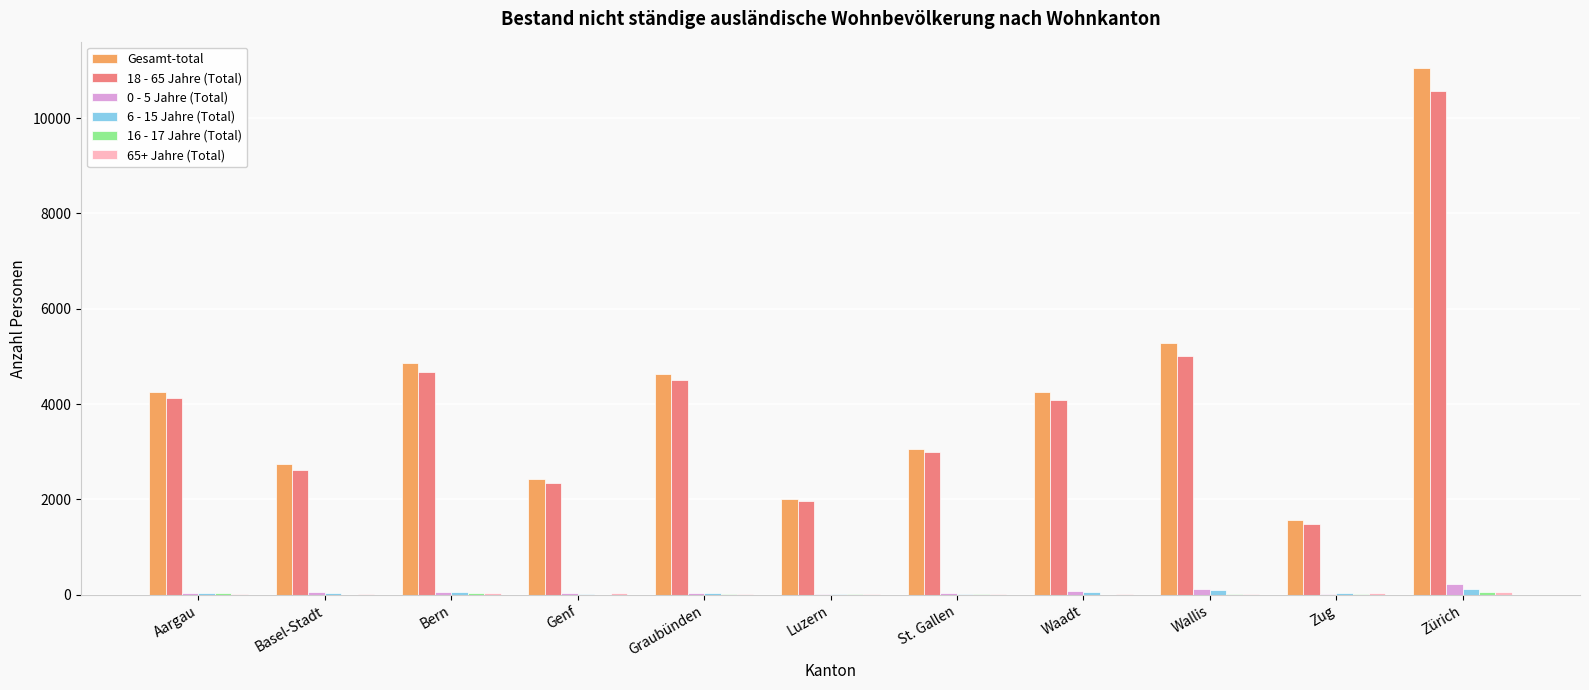

At which category is the sum across all series the highest?

Zürich